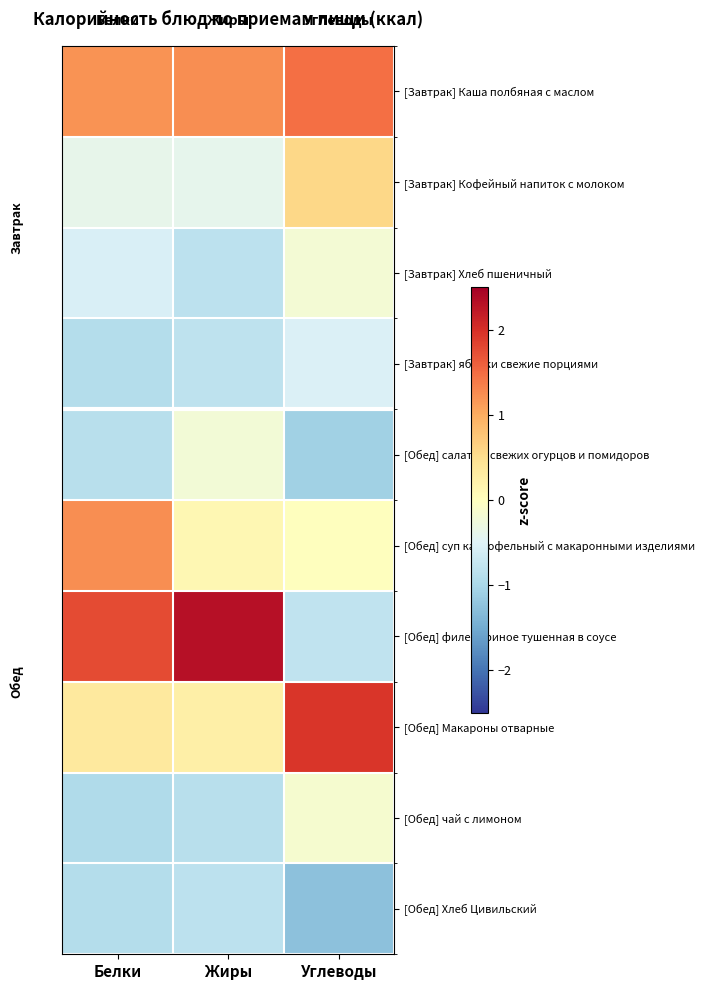

At which category does the chart reach its minimum across all series?

Углеводы